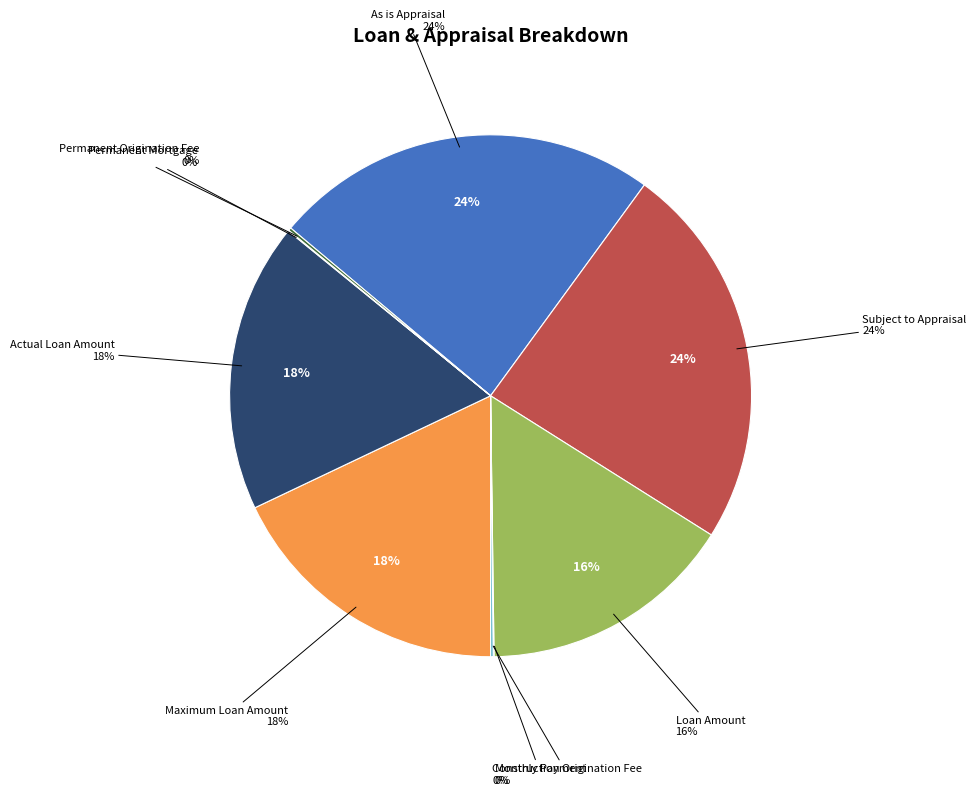

What is the change in value from Subject to Appraisal to Actual Loan Amount?

-175000.0